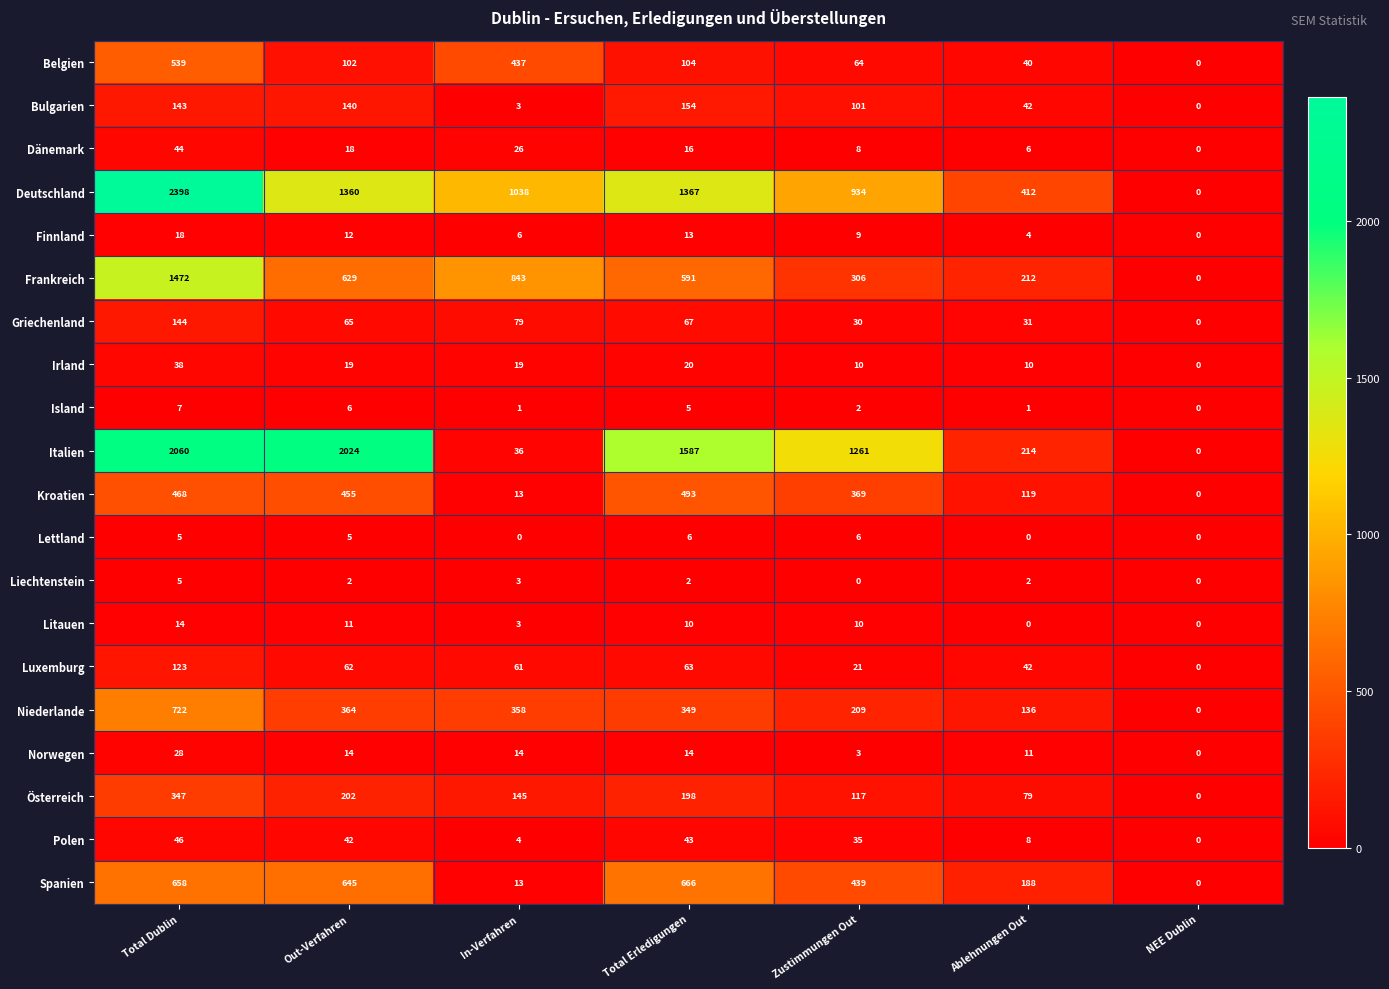

What is the sum of all Dänemark values?

118